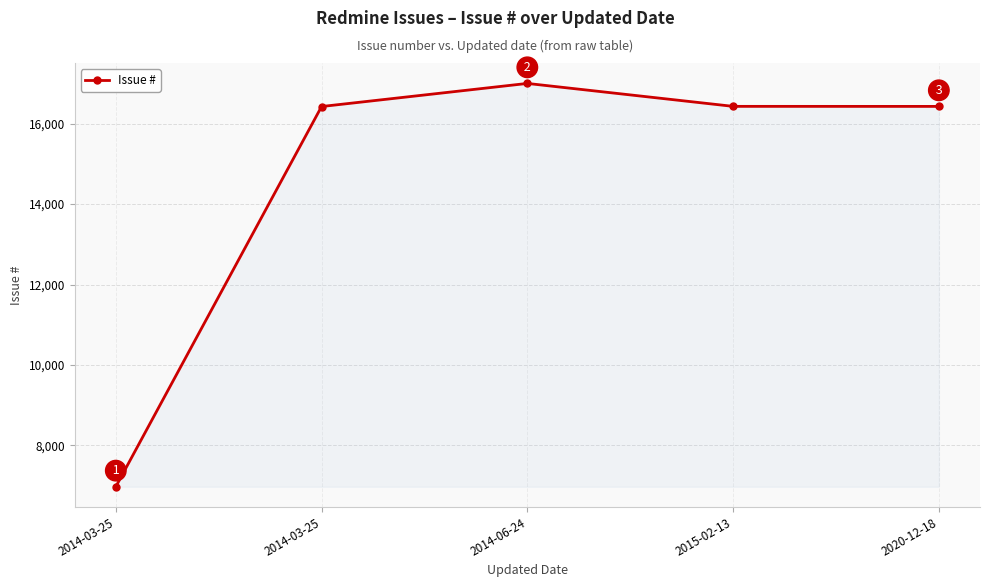

Reading right to left, extract all data points from this chart.

2020-12-18=16427	2015-02-13=16428	2014-06-24=16998	2014-03-25=16424	2014-03-25=6974